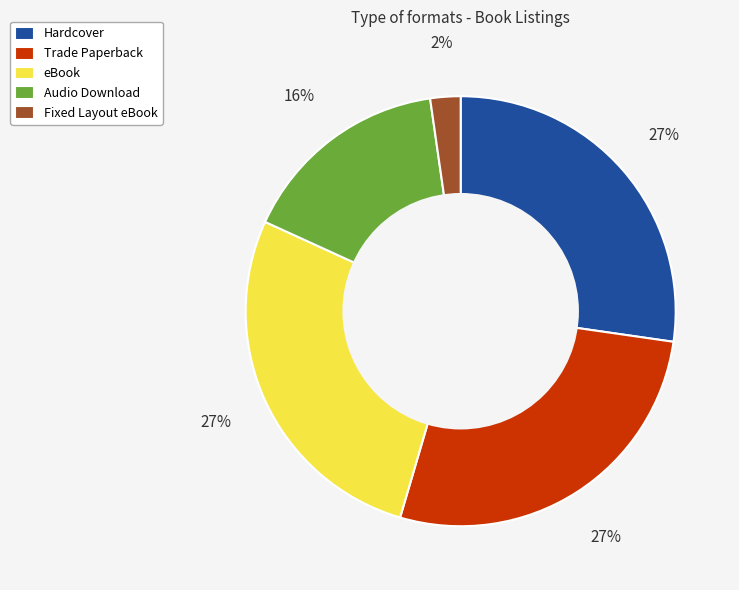

True or false: eBook accounts for 17% of the total.

False